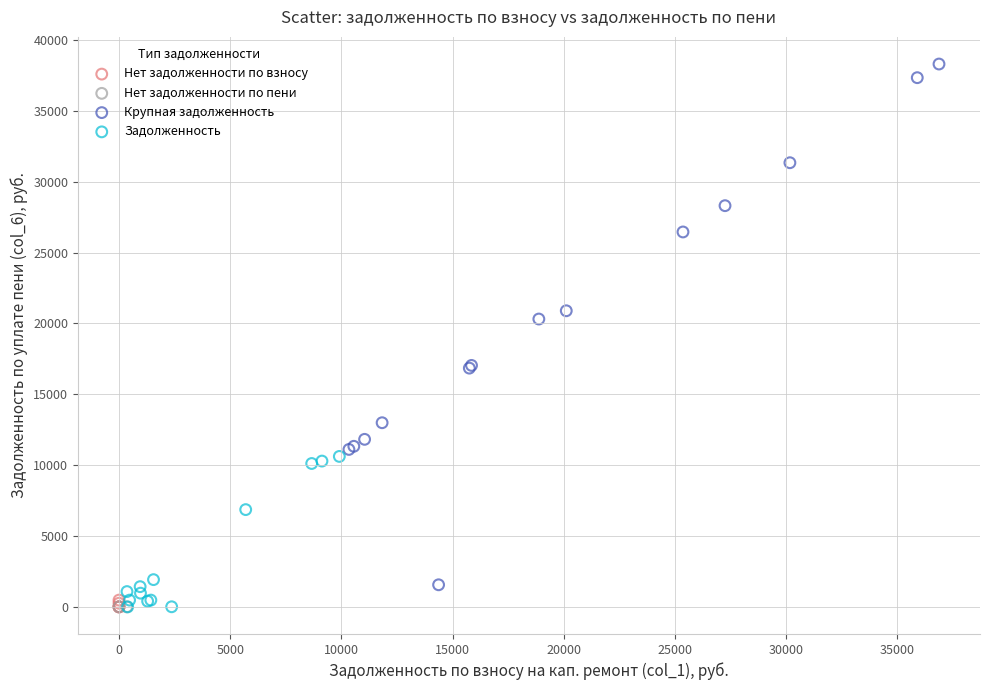

What are all the series names shown in the legend?

Нет задолженности по взносу, Нет задолженности по пени, Крупная задолженность, Задолженность